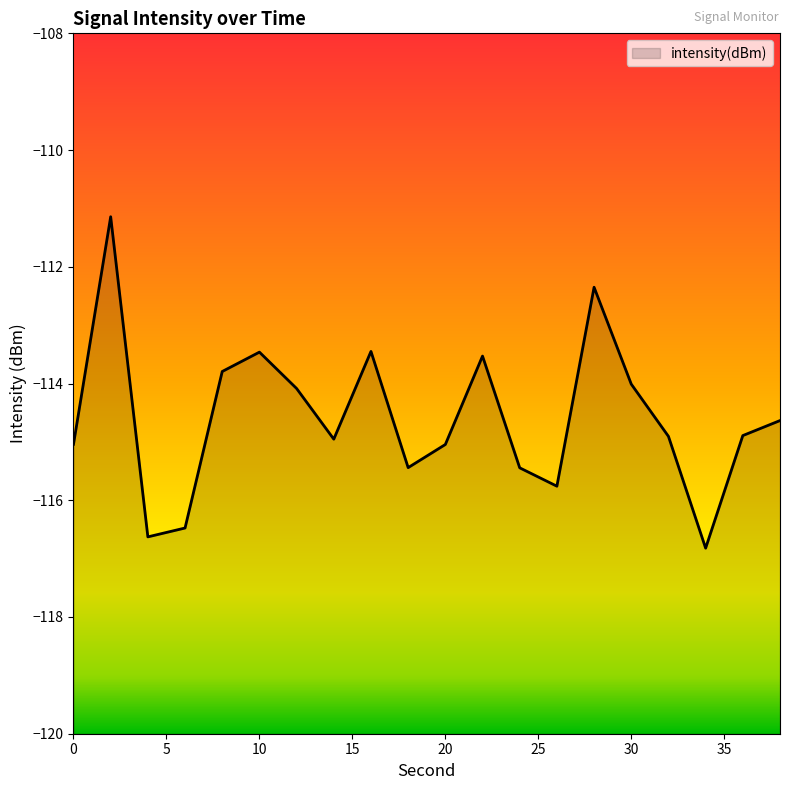

What is the difference between the values at 22 and 30?

0.5